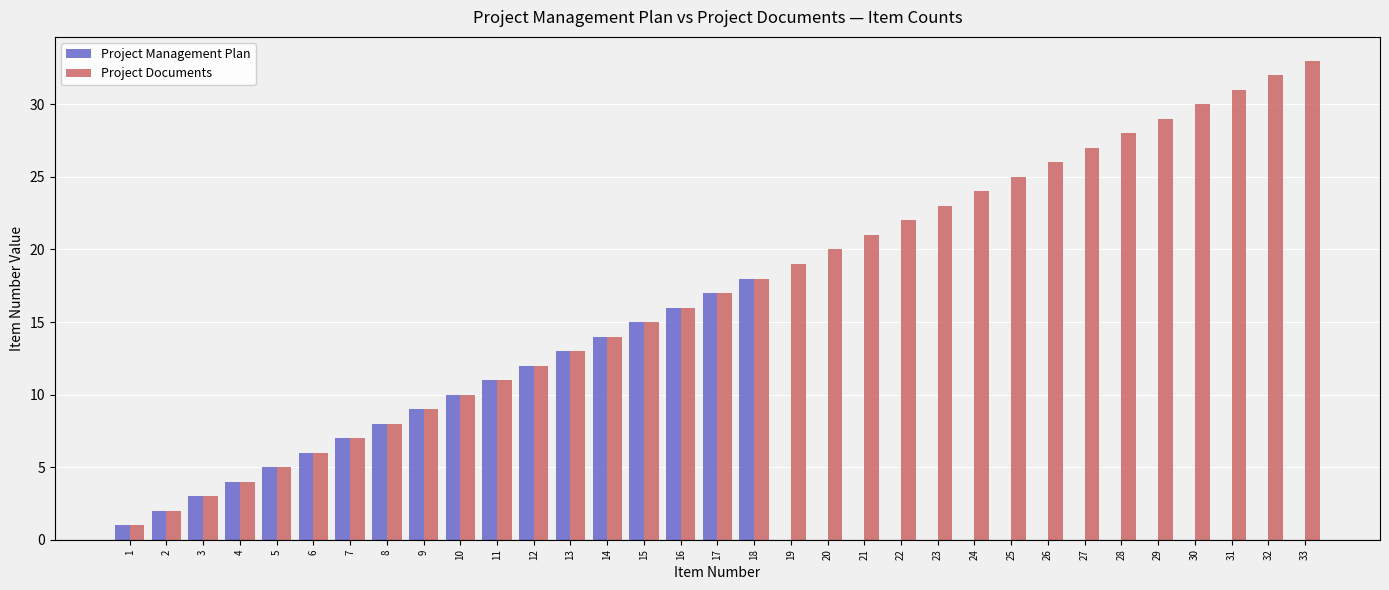

True or false: Project Documents has a value of 8 at 8.

True